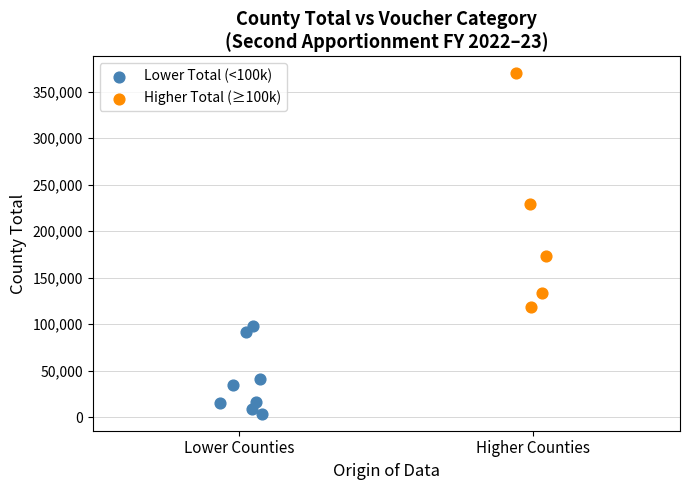

Which series contains the lowest Y value?

Lower Total (<100k)